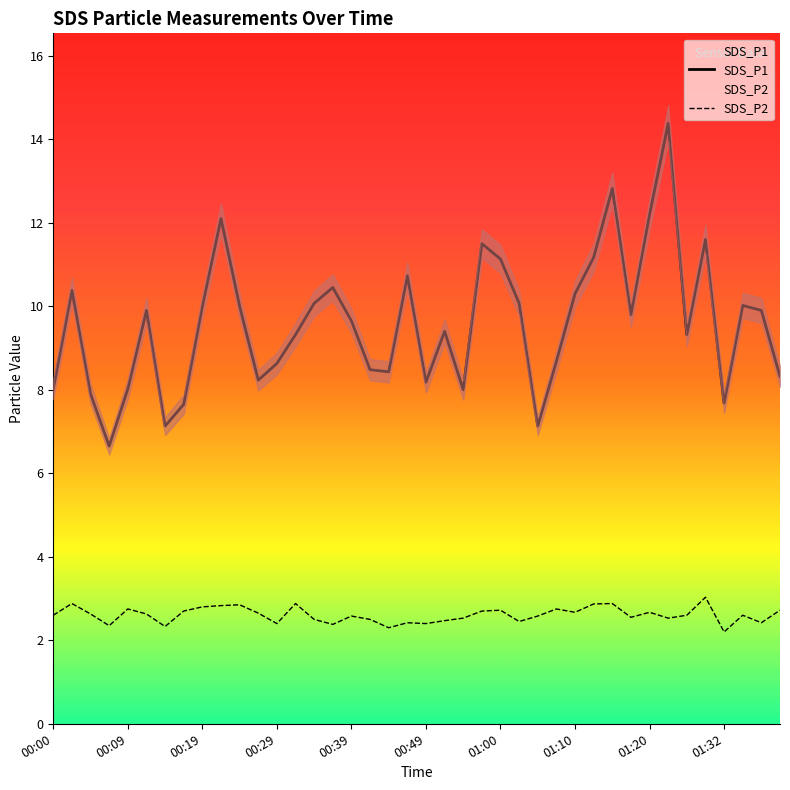

Is it true that SDS_P1 equals 8.6 at 00:29?

True